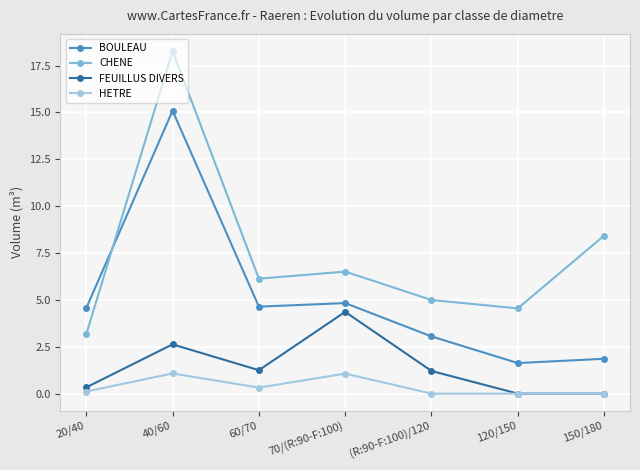

At which category does CHENE reach its first local peak?

40/60